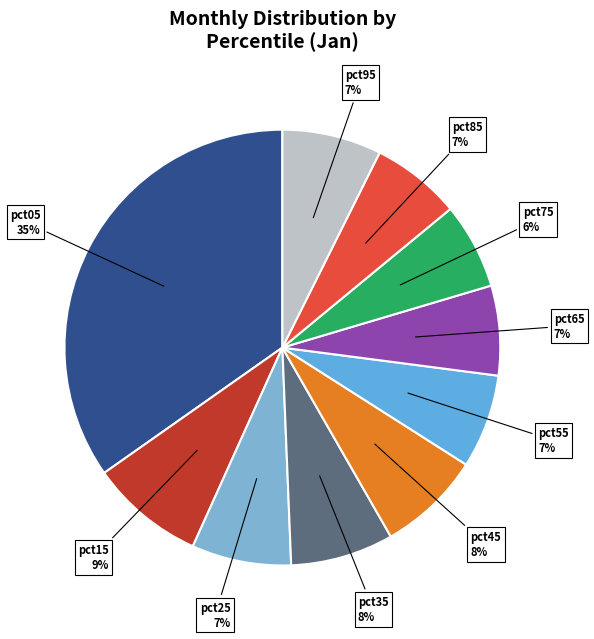

How many slices are in this pie chart?

10